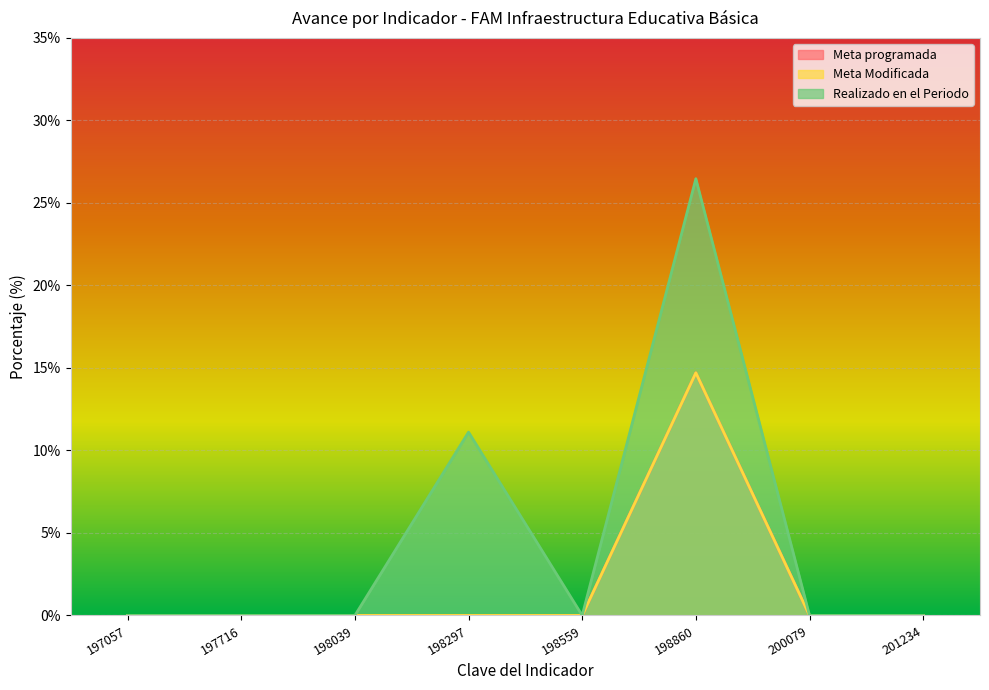

True or false: Realizado en el Periodo has more than 2 points higher than both neighbors.

False